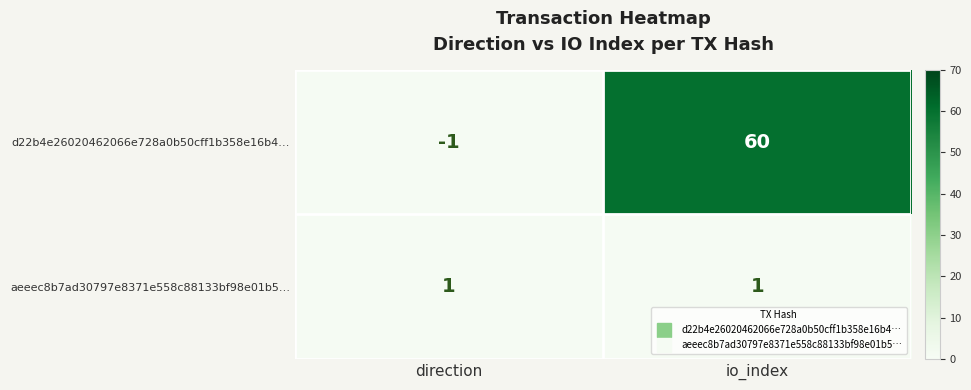

Between direction and io_index, which series saw the biggest shift?

d22b4e26020462066e728a0b50cff1b358e16b4…